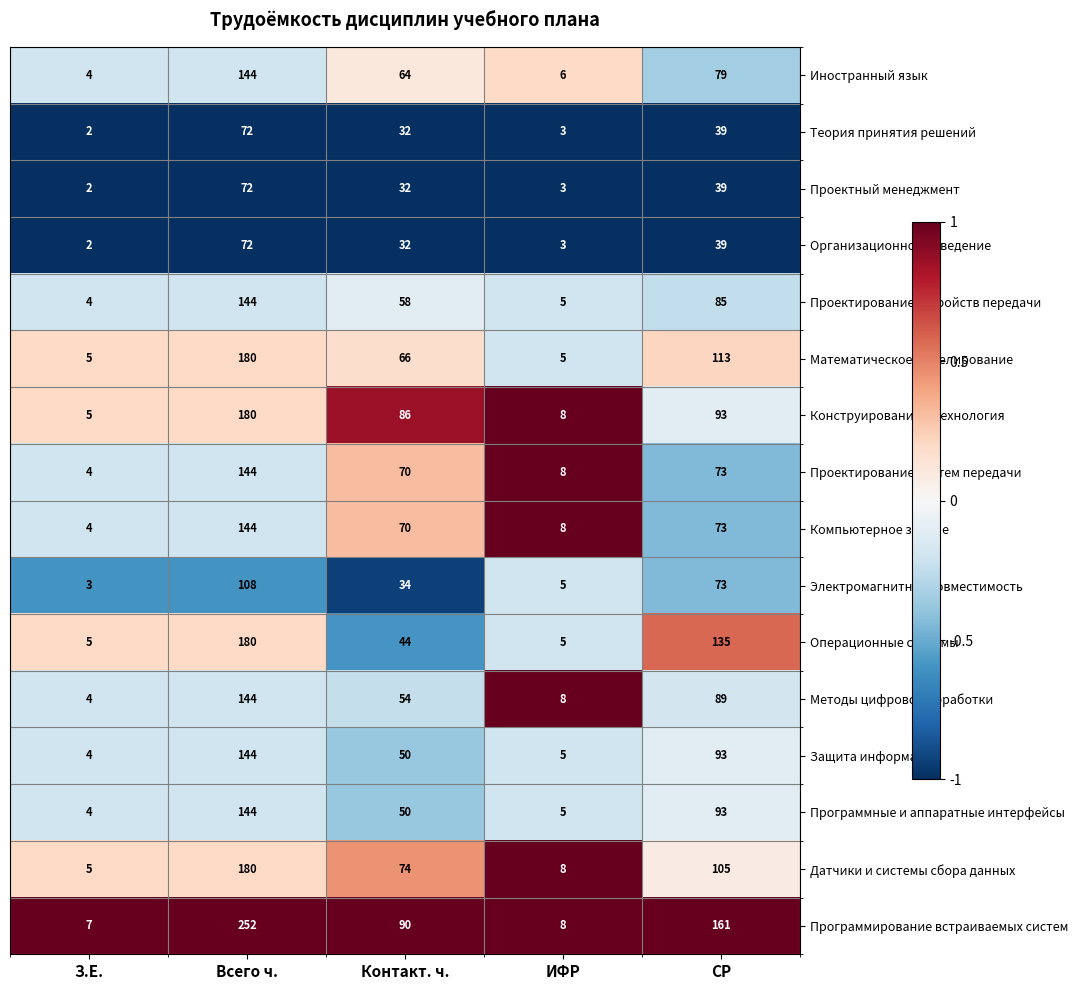

Rank the categories by Методы цифровой обработки value from lowest to highest.

З.Е., ИФР, Контакт. ч., СР, Всего ч.